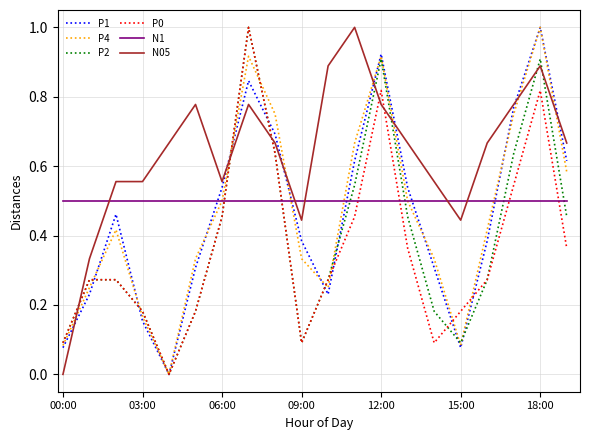

Is this an area chart (filled region under the line)?

No